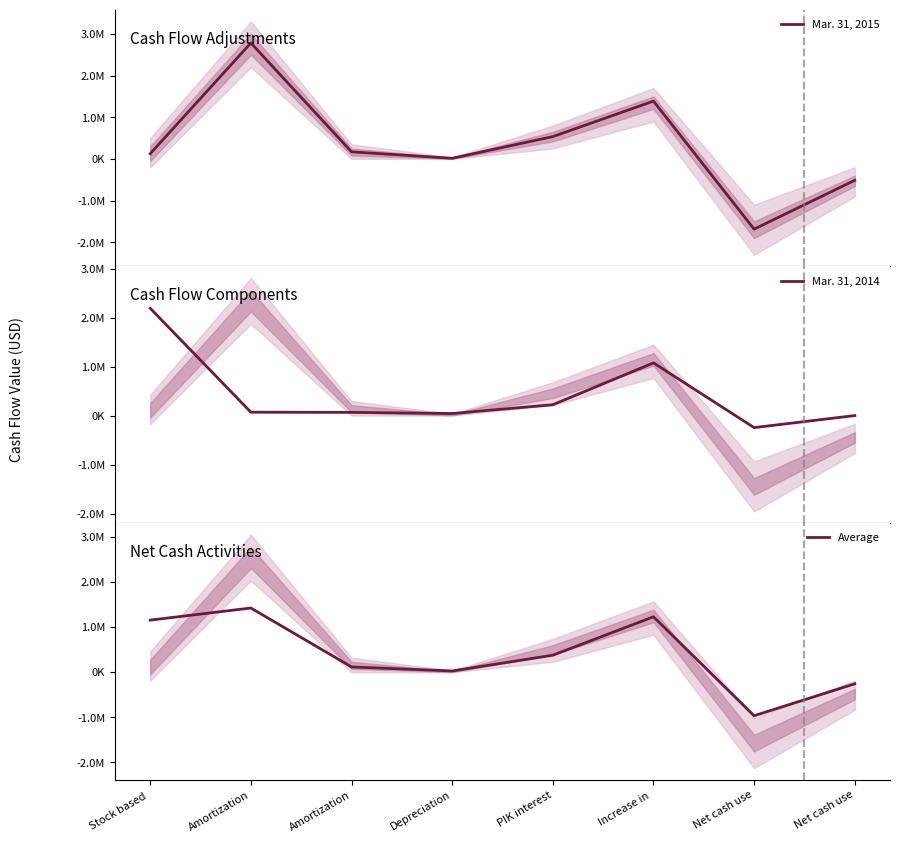

Is it true that Mar. 31, 2015 equals 22387.7 at Depreciation?

False